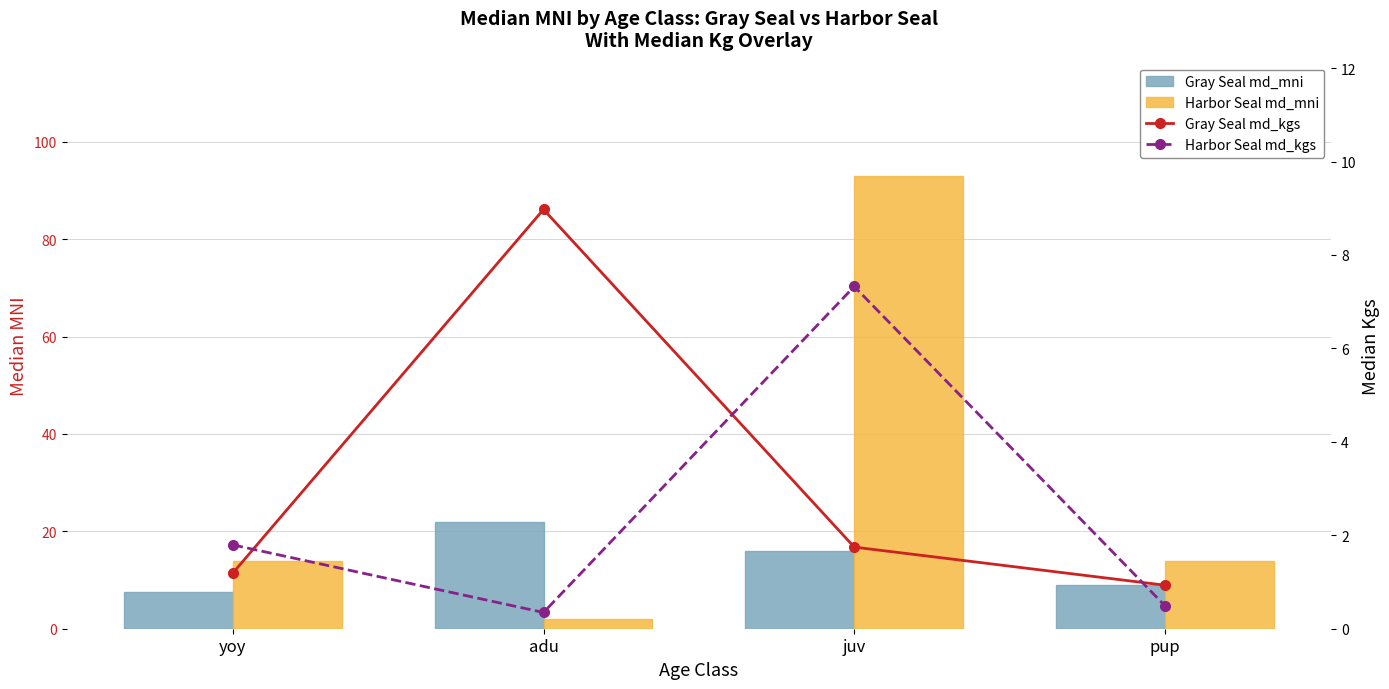

Rank the series by their maximum value, from lowest to highest.

Harbor Seal md_kgs, Gray Seal md_kgs, Gray Seal md_mni, Harbor Seal md_mni